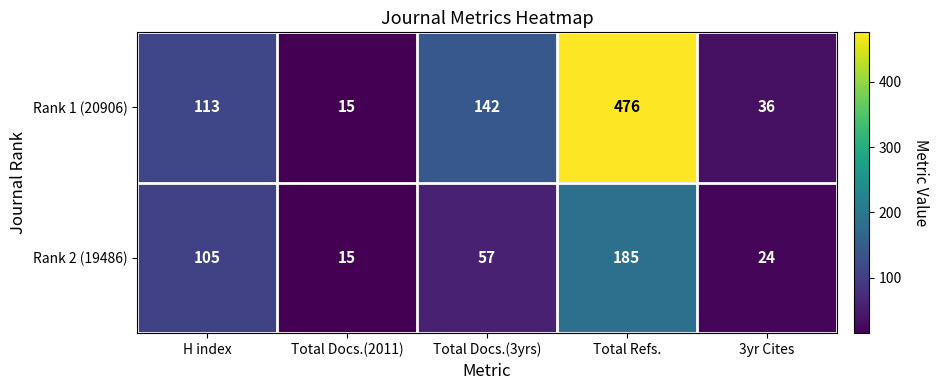

List the series in order of their overall mean, lowest first.

Rank 2 (19486), Rank 1 (20906)